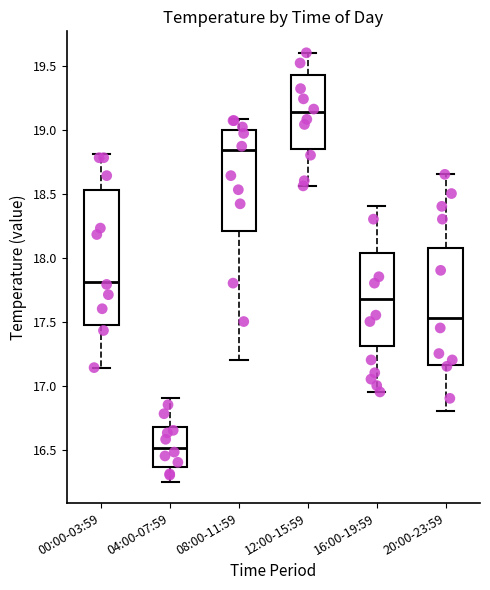

Which box is the tallest, from its lower edge to its upper edge?

00:00-03:59